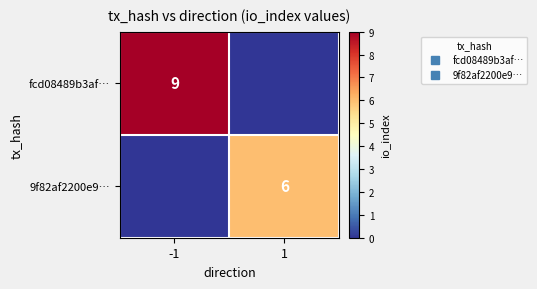

Which series has the largest total across all categories?

fcd08489b3af…